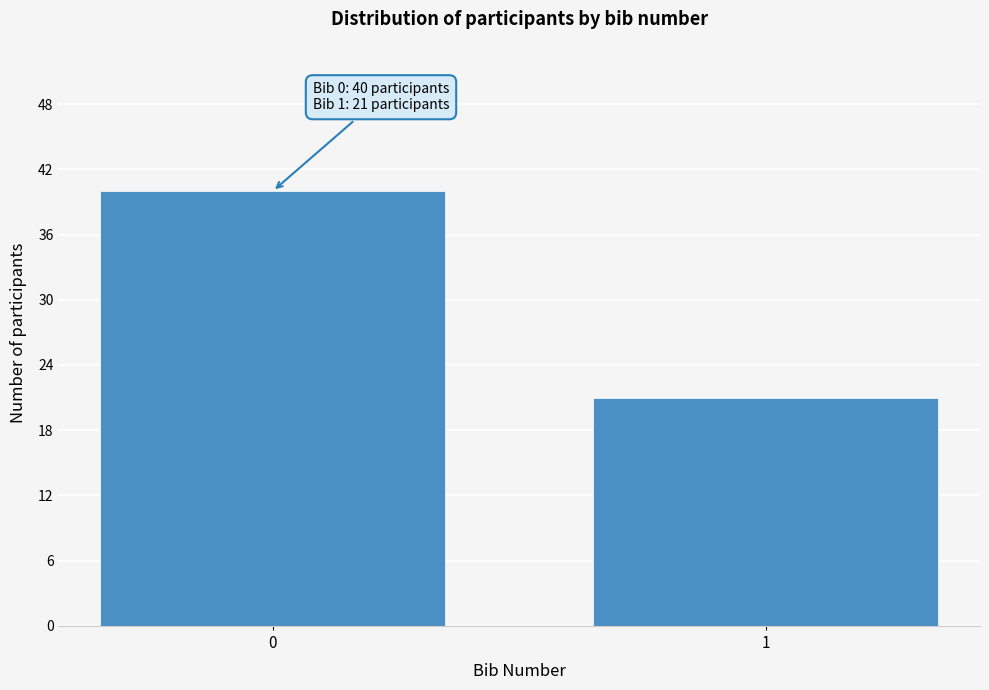

Reading right to left, list all the values displayed in this chart.

21	40